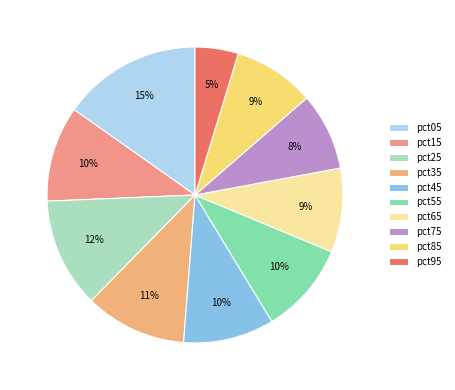

To the nearest percent, what is the difference between the pct15 and pct75 slice percentages?

2%